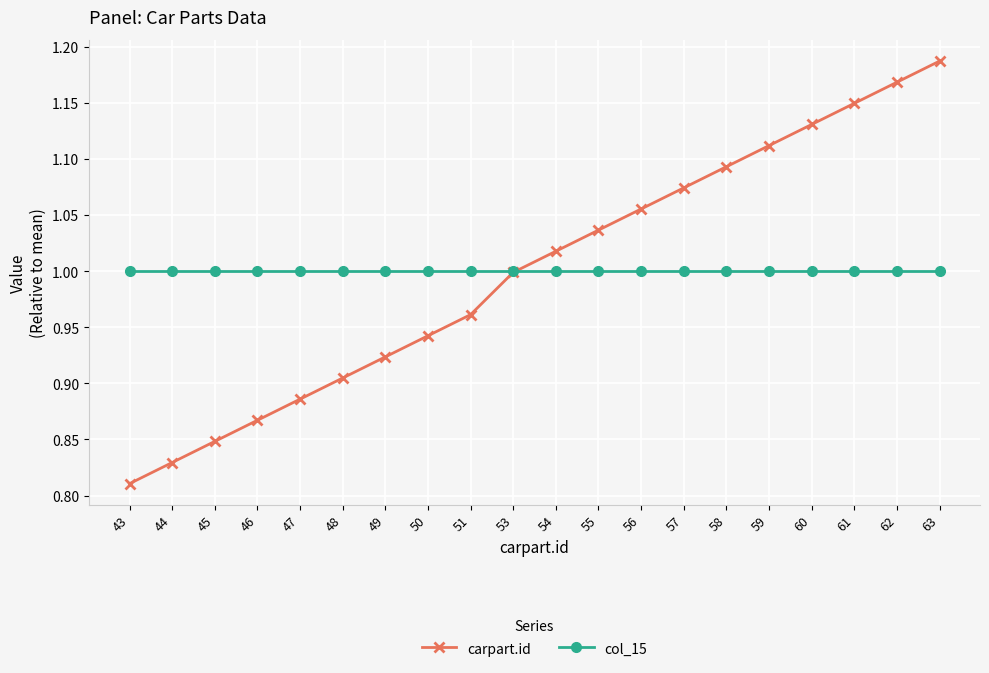

How many lines are shown in the chart?

2